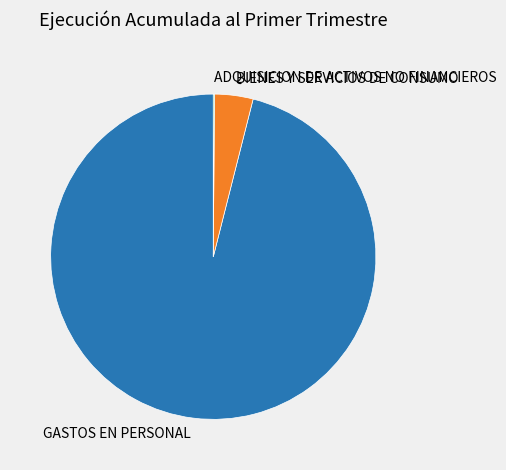

Is there a majority slice in this chart?

Yes